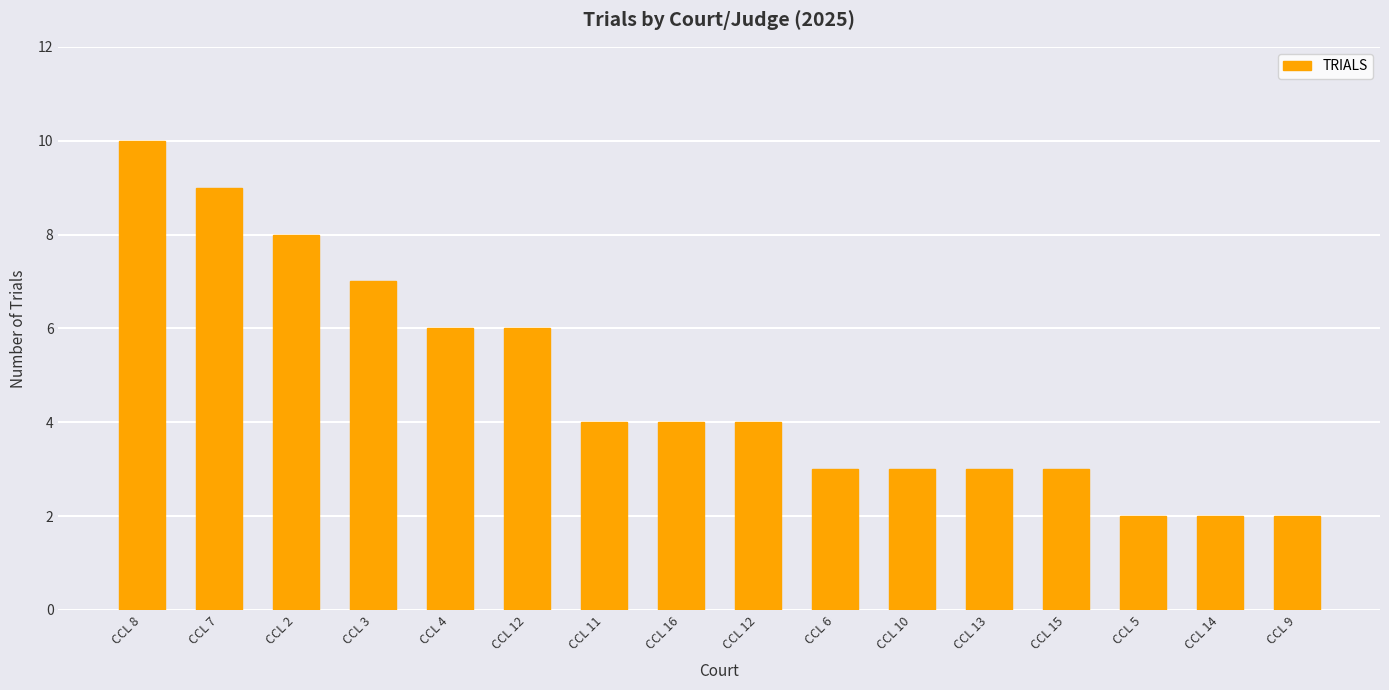

What is the ratio of the value at CCL 10 to the value at CCL 14?

1.5